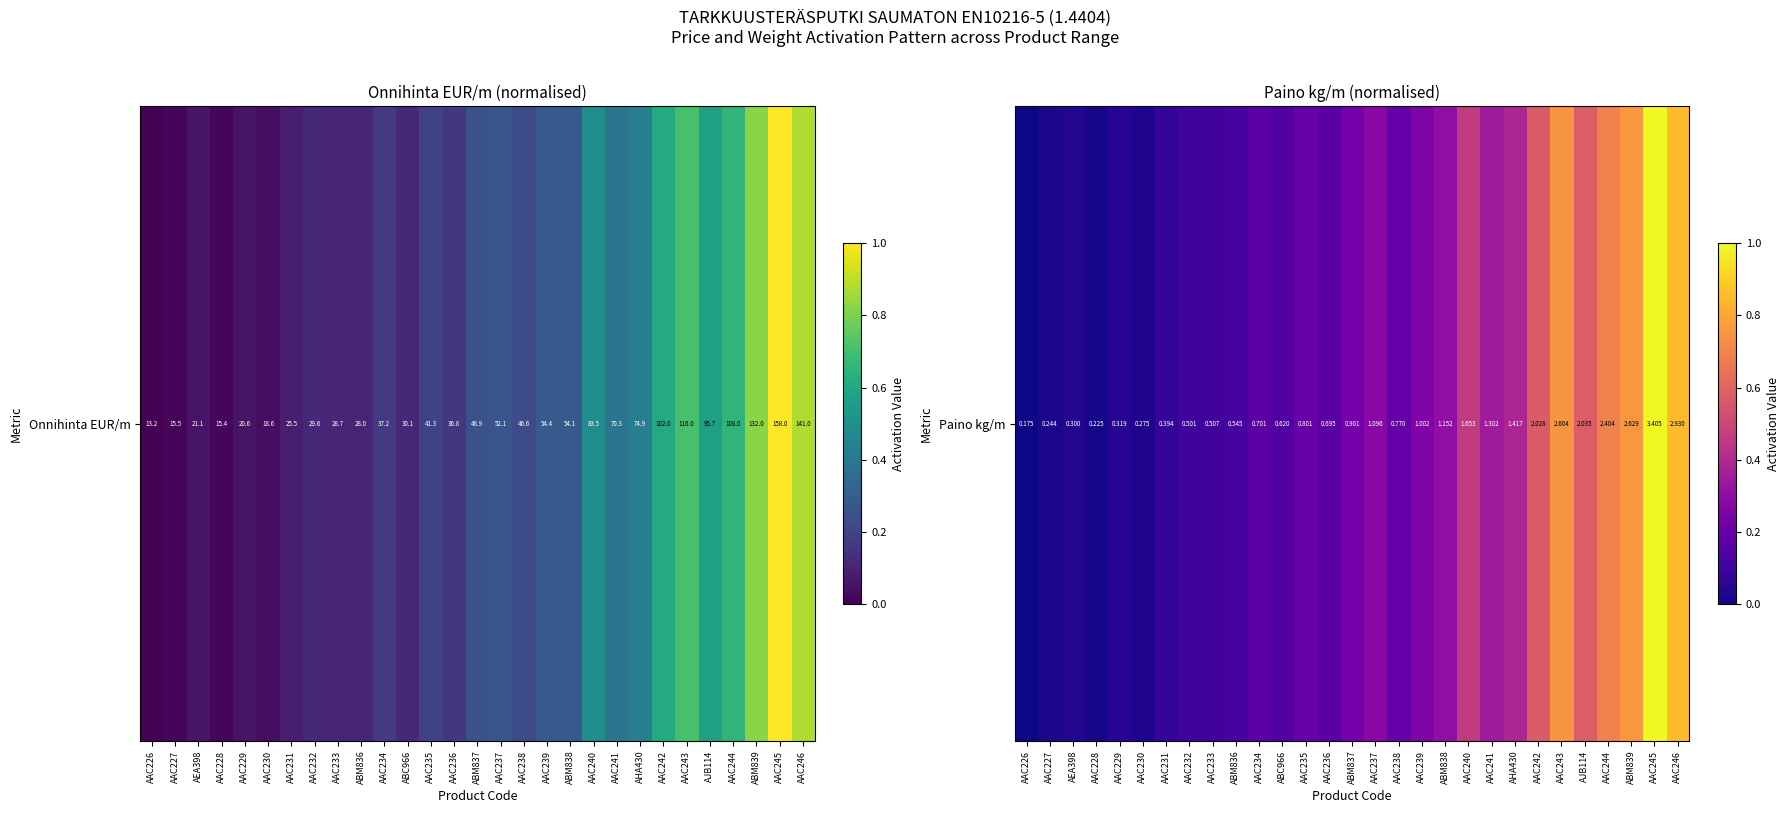

What is the difference between the maximum and minimum values?

1.0